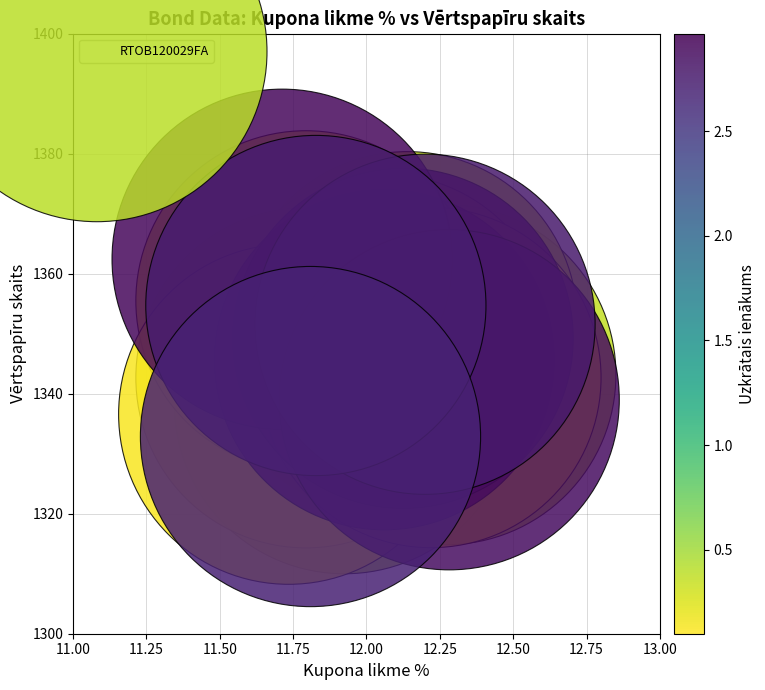

What is the range of X values (max minus min)?

0.6